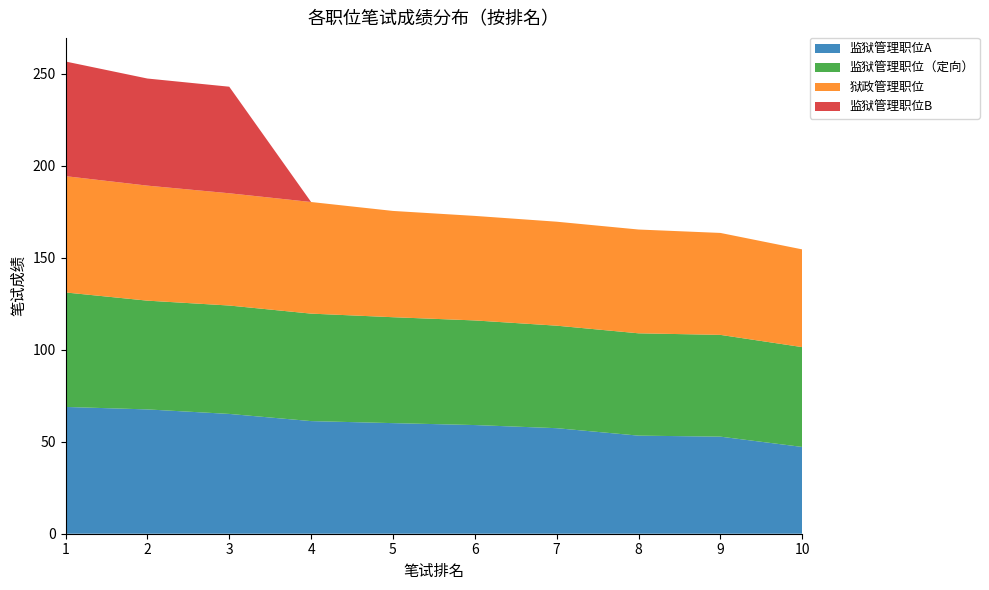

Reading left to right, what are all the values shown in this chart?

监狱管理职位A: 68.9	67.5	65.1	61.2	60.1	59.0	57.4	53.3	52.8	47.1
监狱管理职位（定向）: 62.2	59.1	58.9	58.4	57.5	56.9	55.7	55.6	55.3	54.2
狱政管理职位: 63.2	62.5	61.0	60.6	57.8	56.8	56.5	56.4	55.4	53.1
监狱管理职位B: 62.3	58.2	57.9	0.0	0.0	0.0	0.0	0.0	0.0	0.0